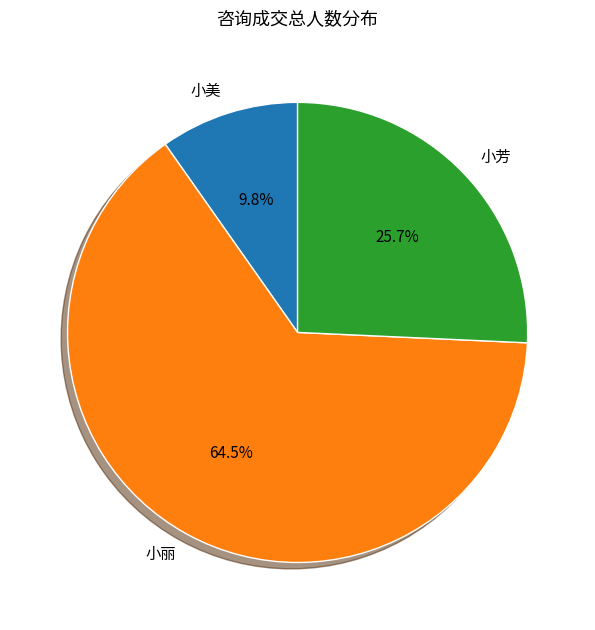

Does any single category account for the majority?

Yes